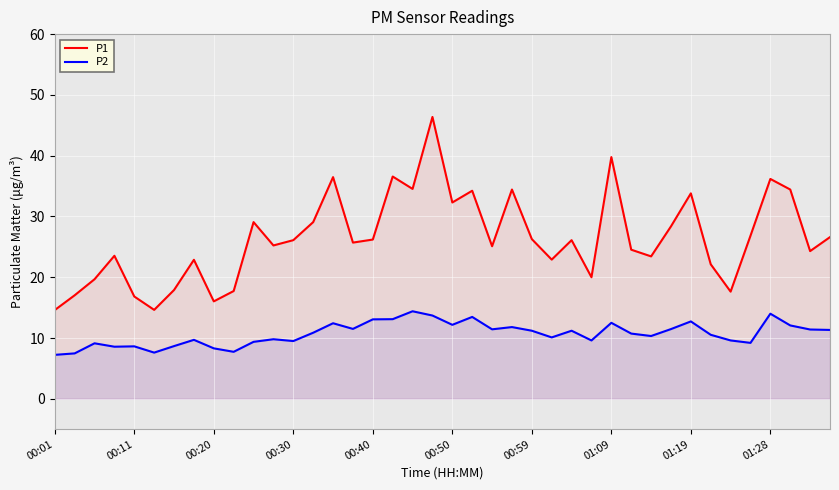

Rank the series by their maximum value, from highest to lowest.

P1, P2